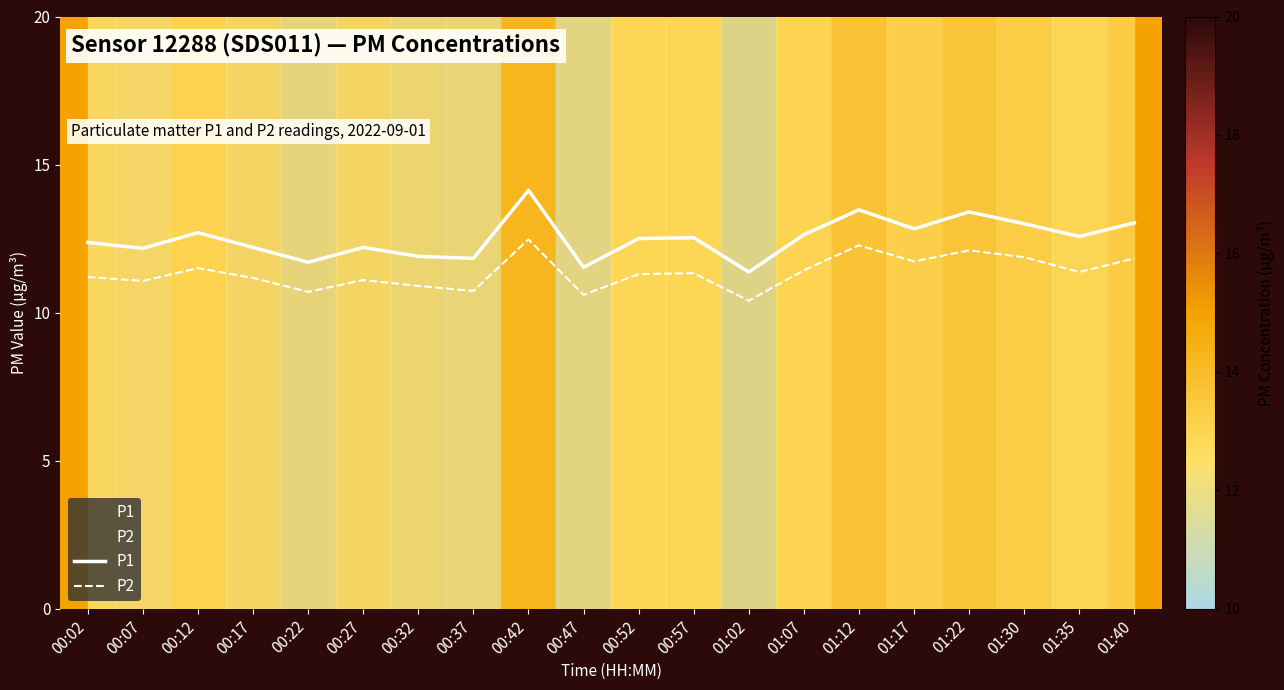

What is the average value of the P2 series?

11.4